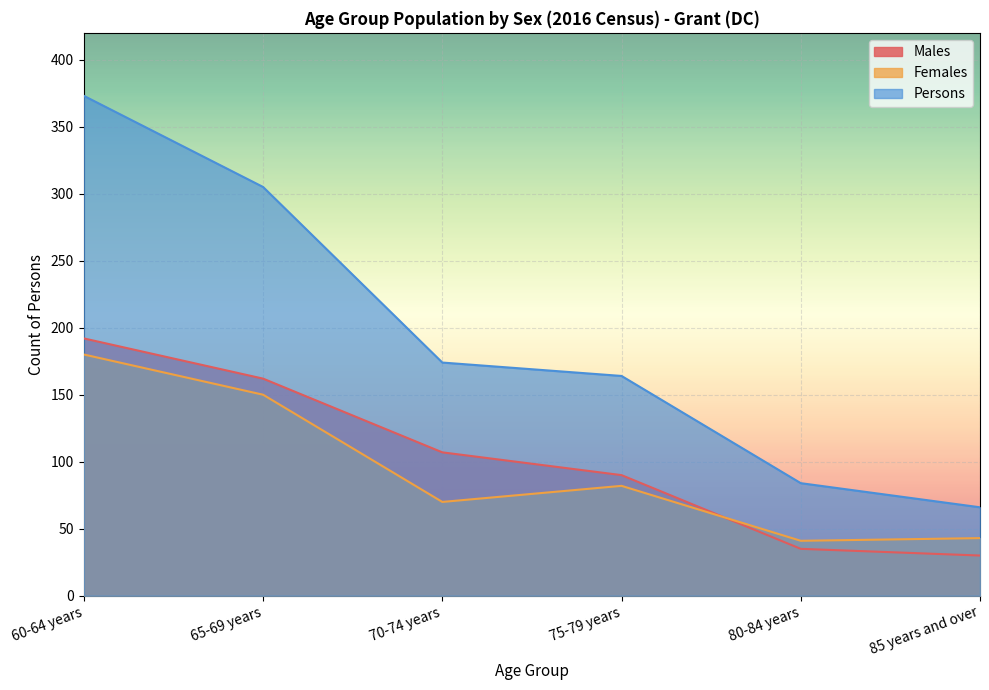

Between which two adjacent categories do Males and Females first intersect?

75-79 years and 80-84 years